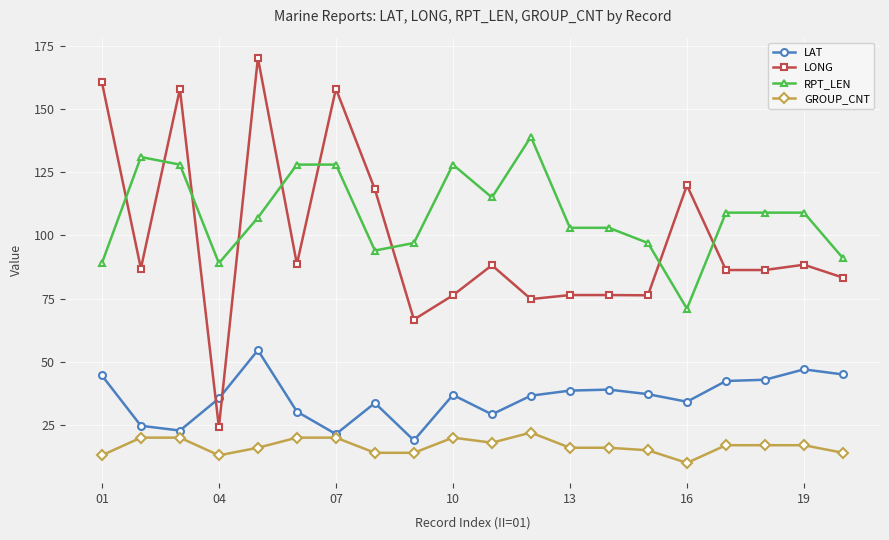

Which series has the widest spread of values?

LONG